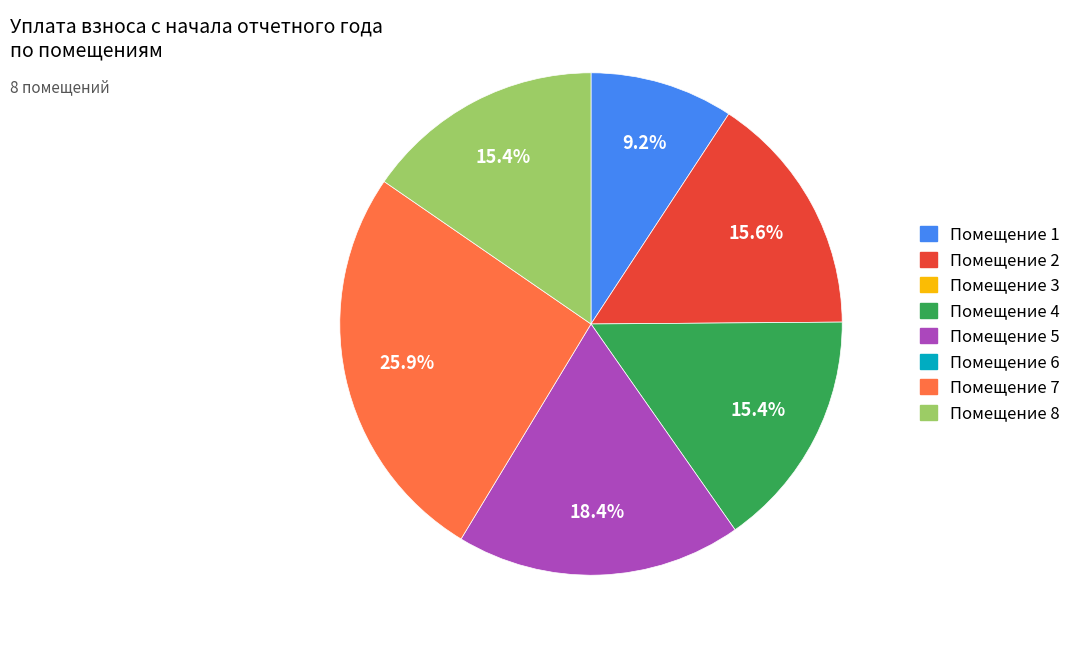

Does any single category account for the majority?

No